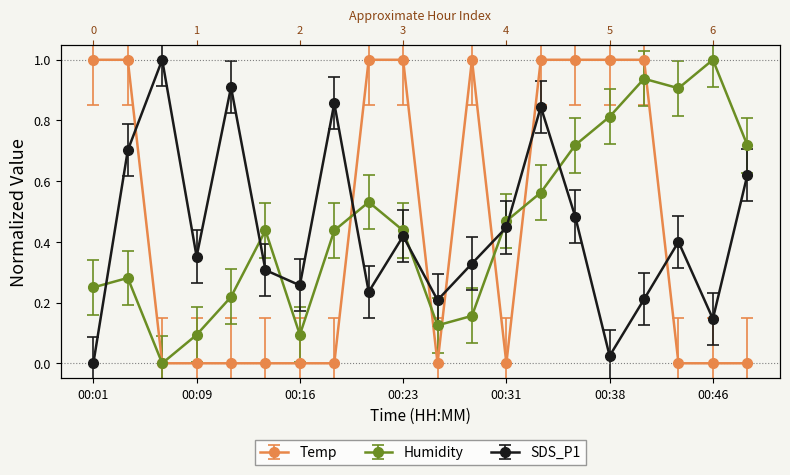

What is the value of the Temp point at the 14th from the left?

1.0